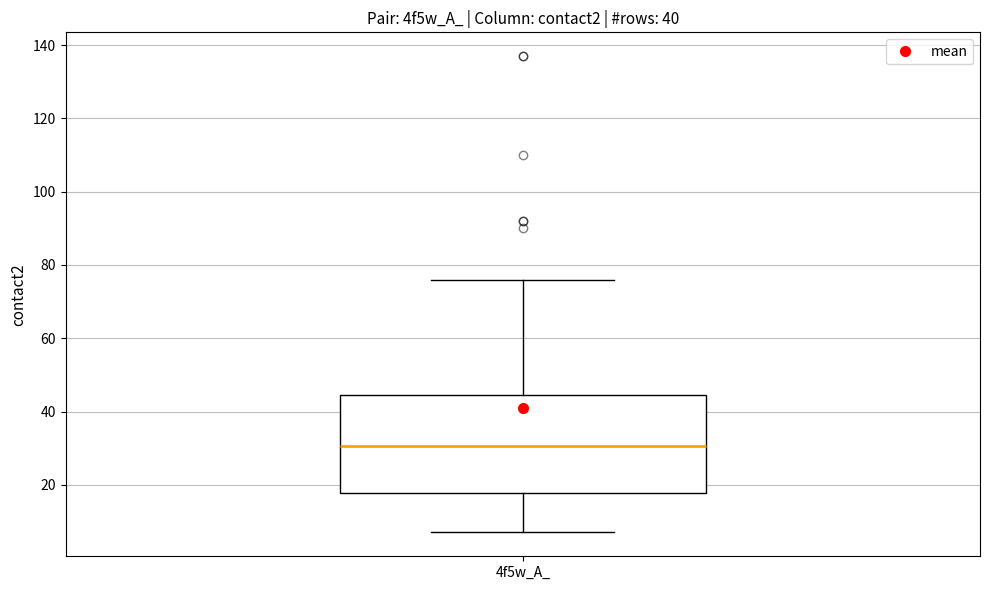

Where is the lower edge of the box for 4f5w_A_ on the y-axis? The values are not printed on the chart, so give them approximately, as read against the axis.

18